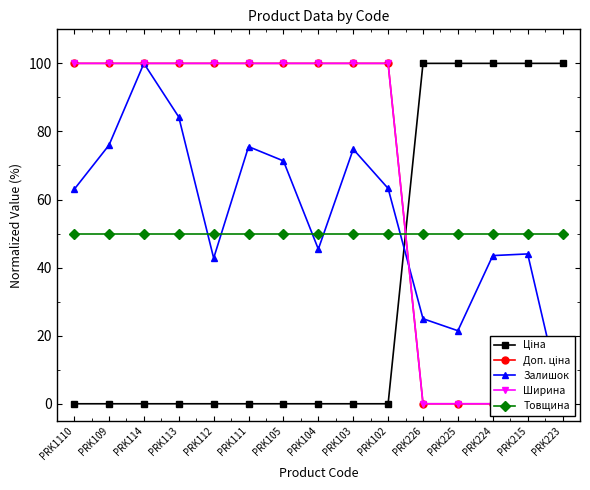

True or false: Ширина and Доп. ціна intersect in this chart.

False